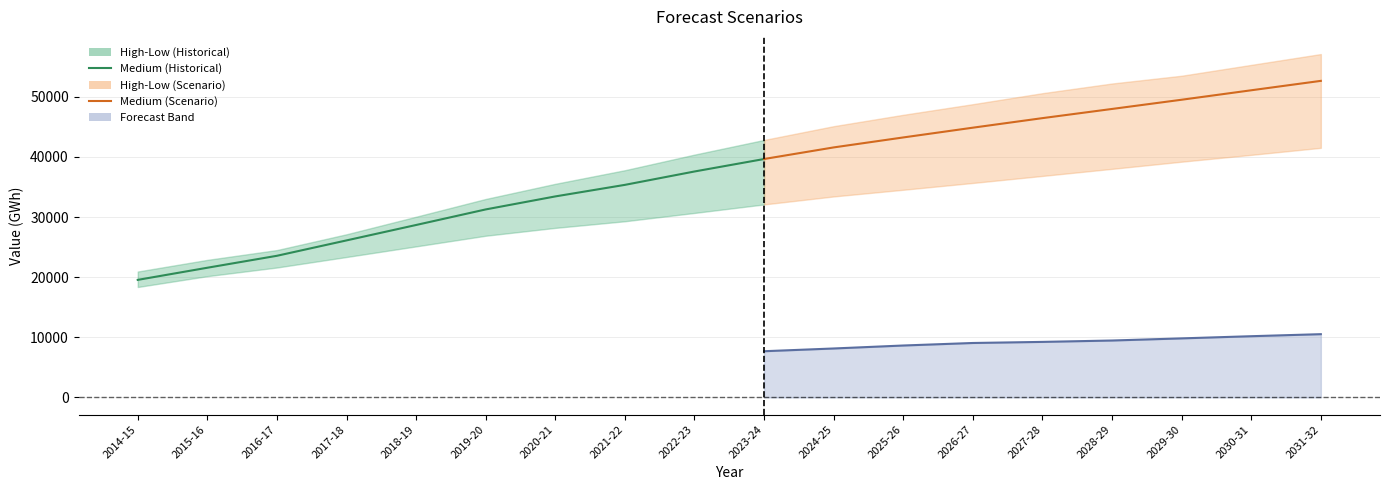

What is the label of the 6th point from the right?

2026-27